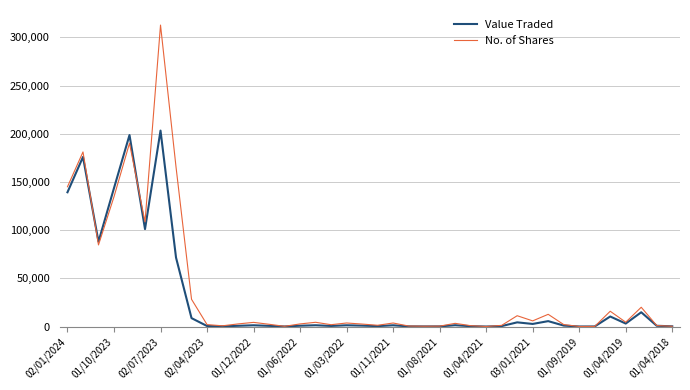

What is the average value of the Value Traded series?

29649